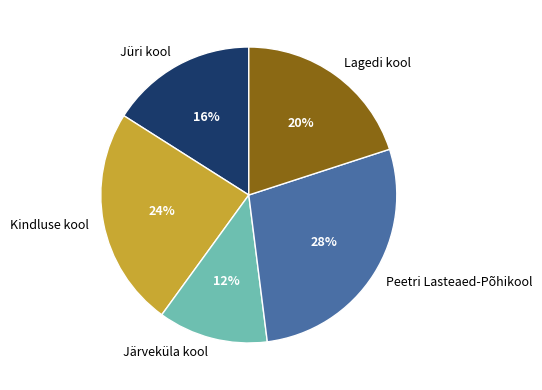

Count the number of slices in the pie.

5